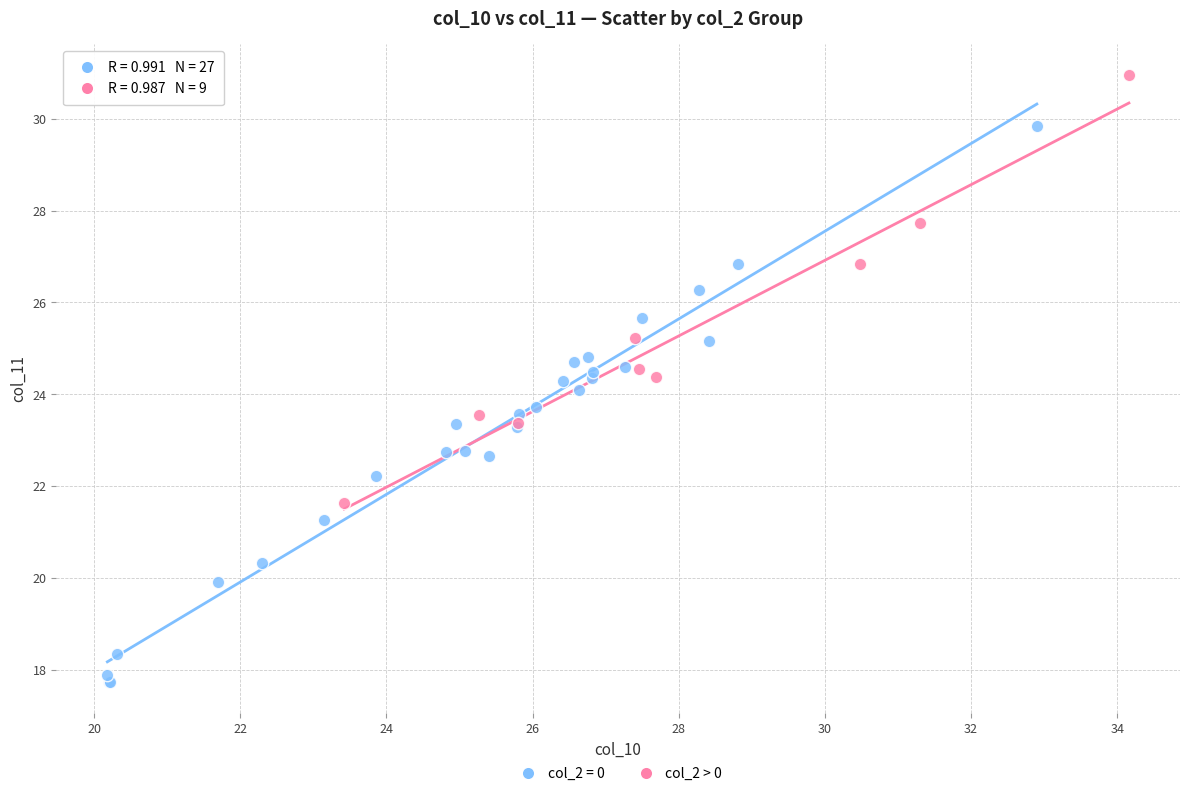

Which series has the largest Y range (max minus min)?

col_2 = 0